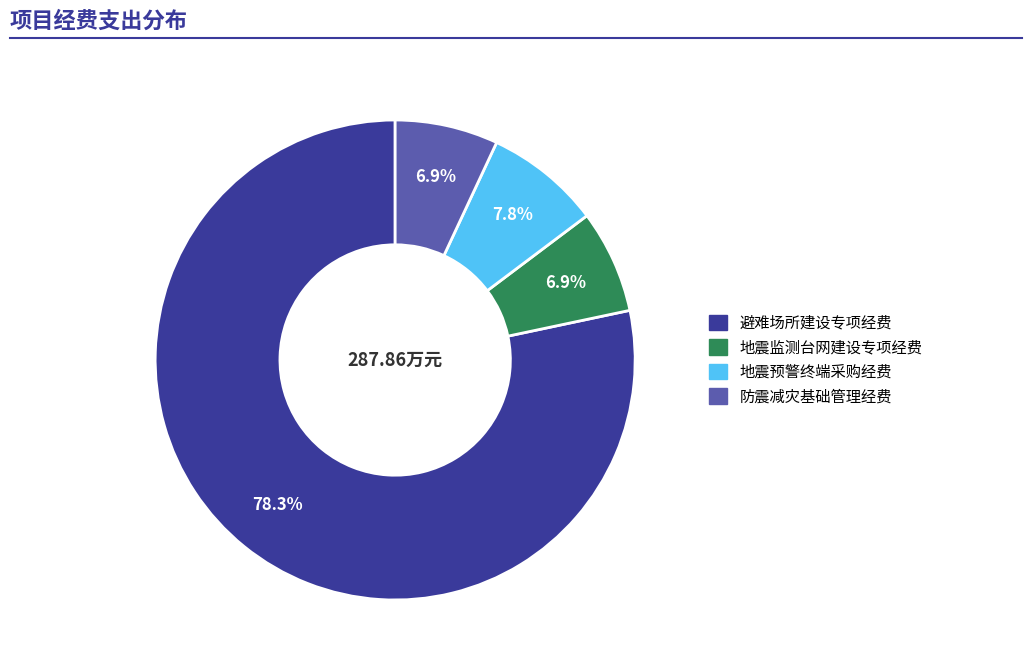

Is there a majority slice in this chart?

Yes